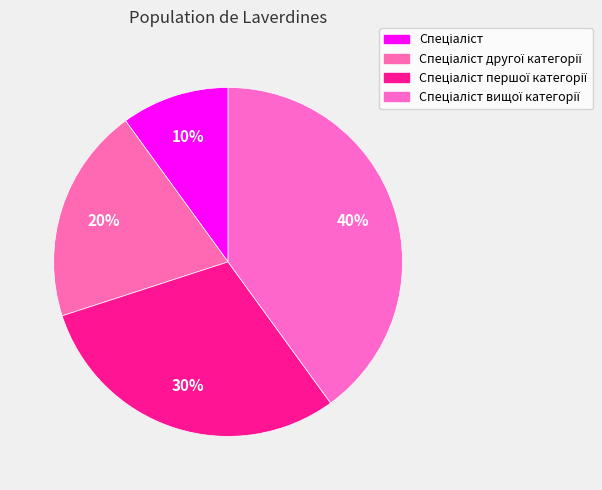

How many slices are in this pie chart?

4